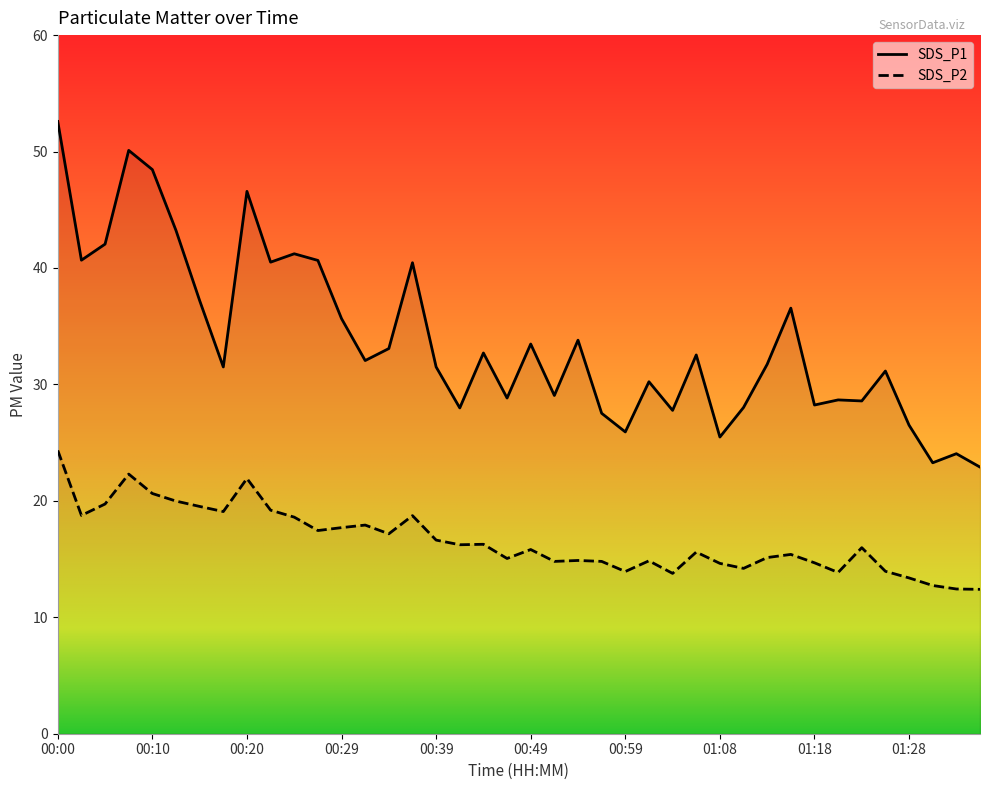

True or false: SDS_P1 and SDS_P2 cross at least once.

False